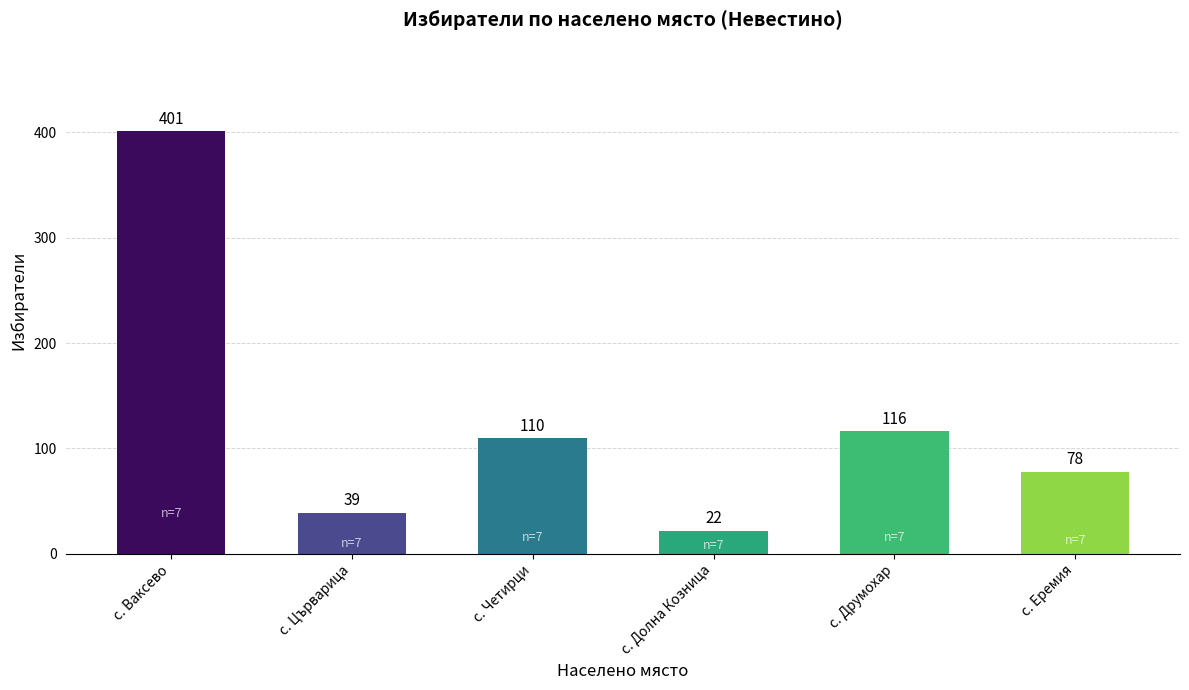

What is the change in value from с. Църварица to с. Друмохар?

+77